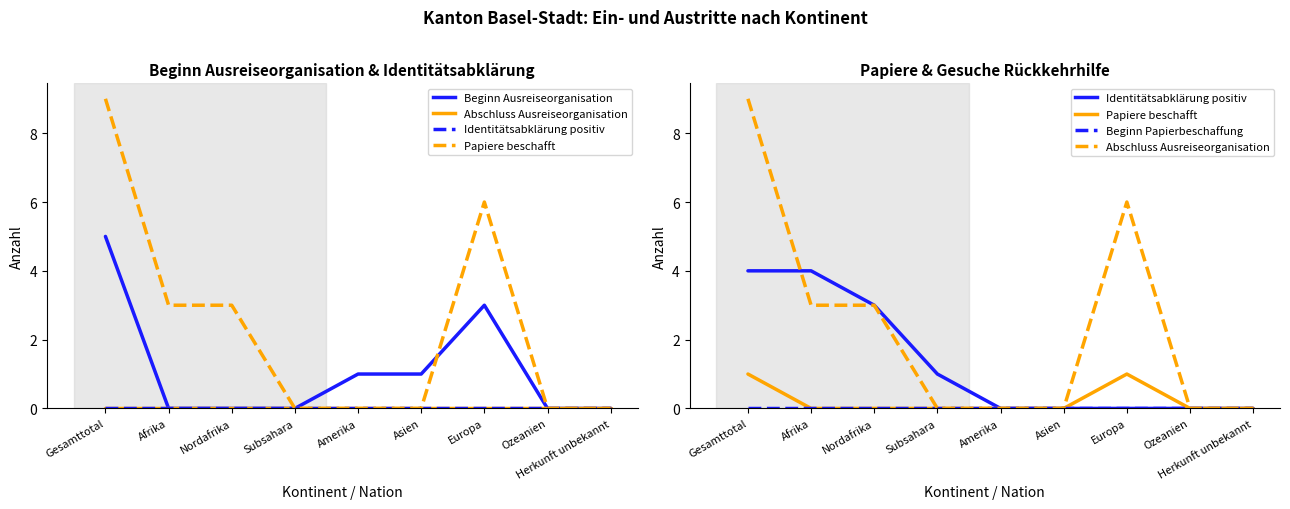

Reading right to left, what are all the values shown in this chart?

Beginn Ausreiseorganisation: 0	0	3	1	1	0	0	0	5
Beginn Papierbeschaffung: 0	0	0	0	0	0	0	0	0
Gesuche Rückkehrhilfe: 0	0	0	0	0	0	0	0	0
Abschluss Ausreiseorganisation: 0	0	6	0	0	0	3	3	9
Identitätsabklärung positiv: 0	0	0	0	0	1	3	4	4
Papiere beschafft: 0	0	1	0	0	0	0	0	1